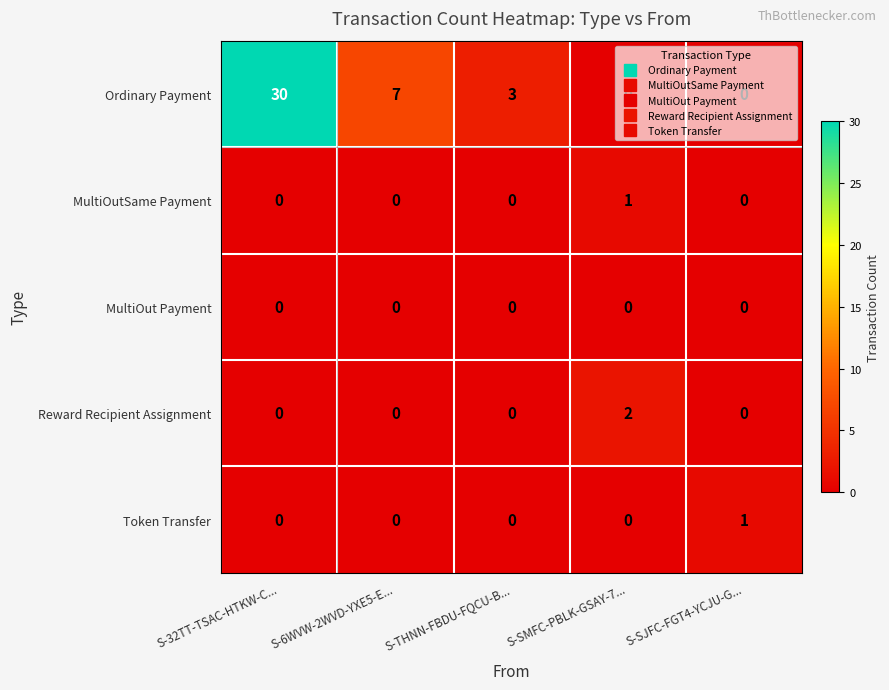

How many values in the Ordinary Payment series are below 3?

2